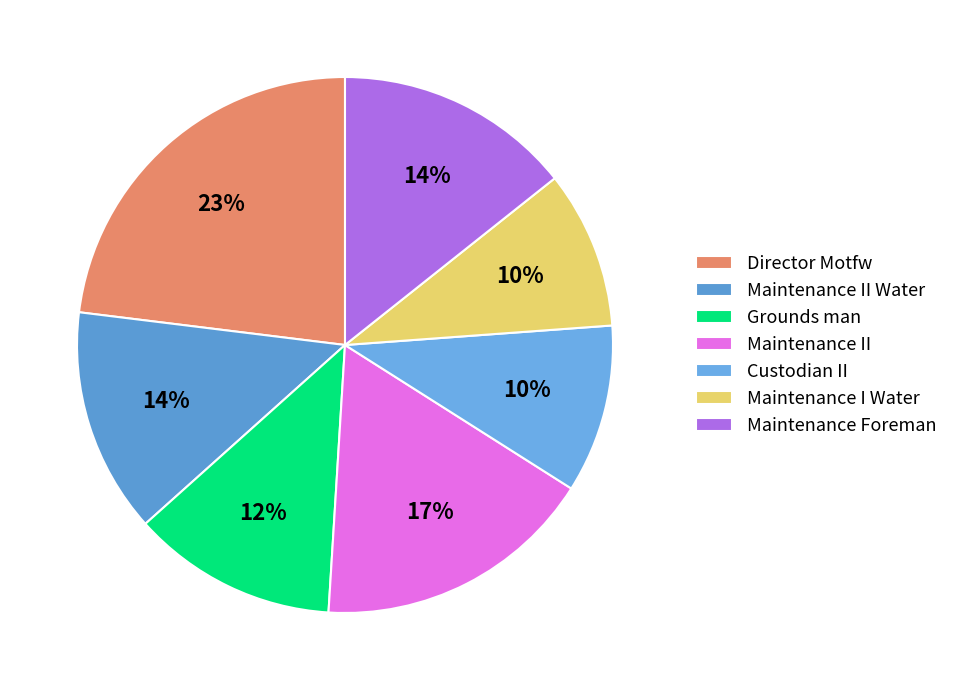

To the nearest percent, what is the average slice percentage?

14%